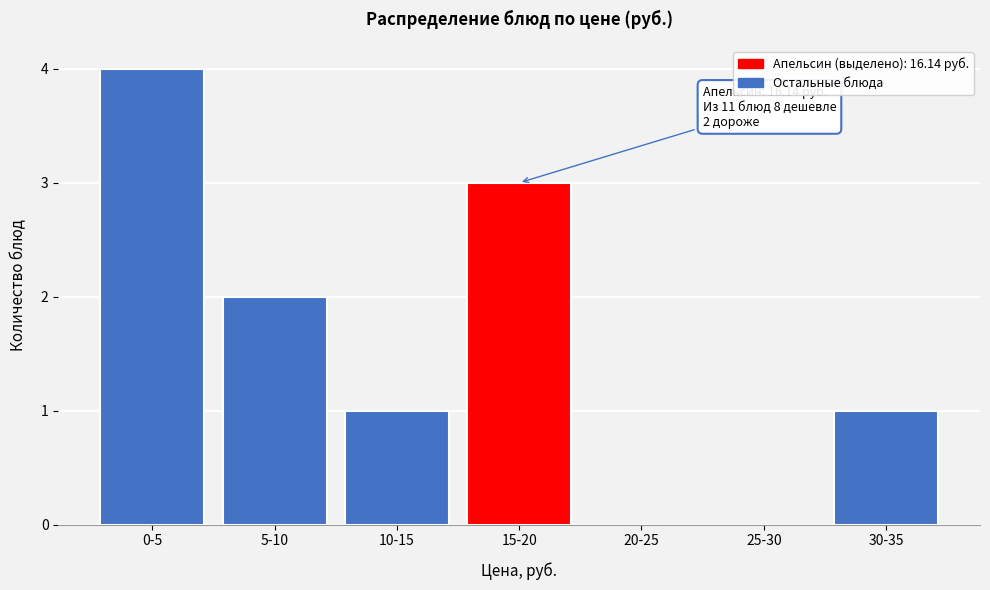

Reading right to left, what are all the values shown in this chart?

30-35=1	25-30=0	20-25=0	15-20=3	10-15=1	5-10=2	0-5=4